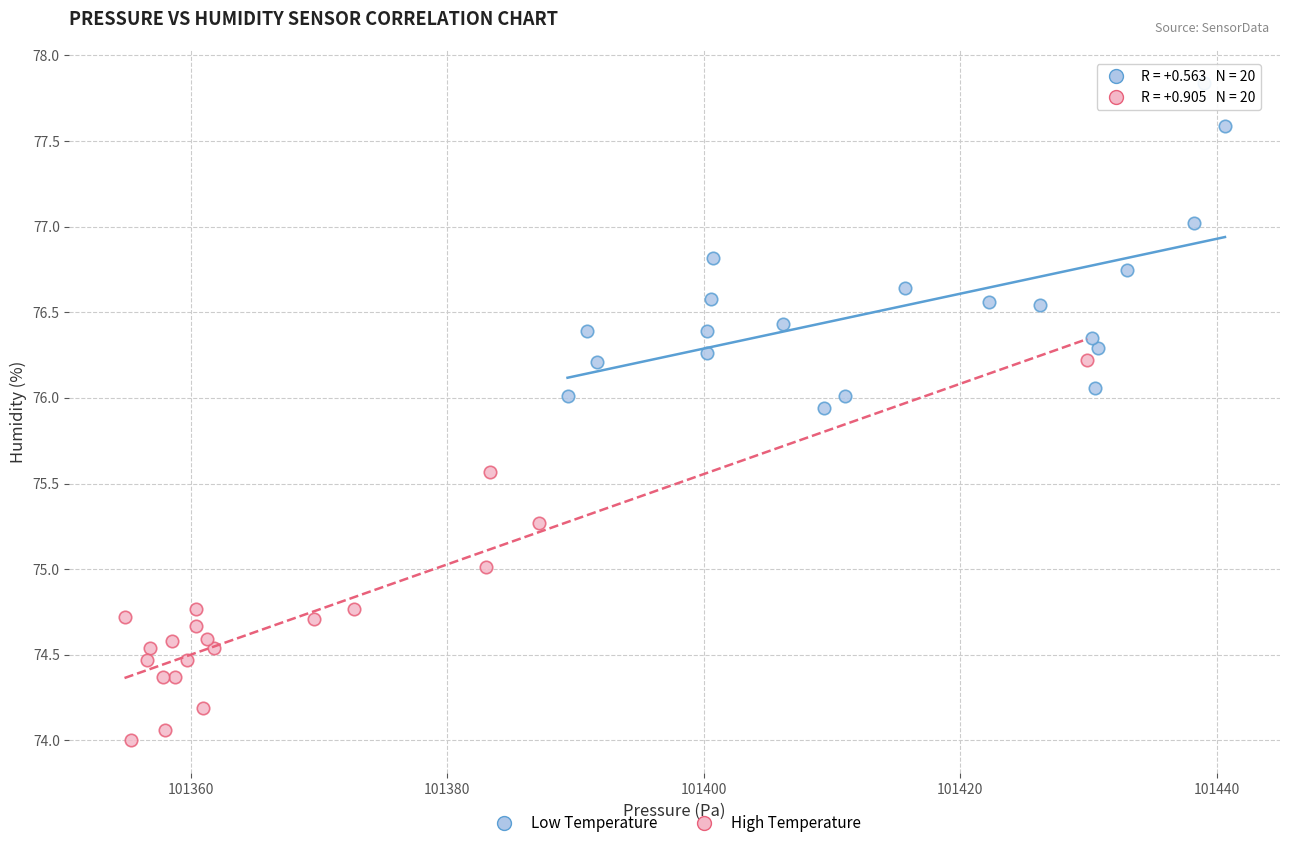

Which series contains the highest Y value?

Low Temperature